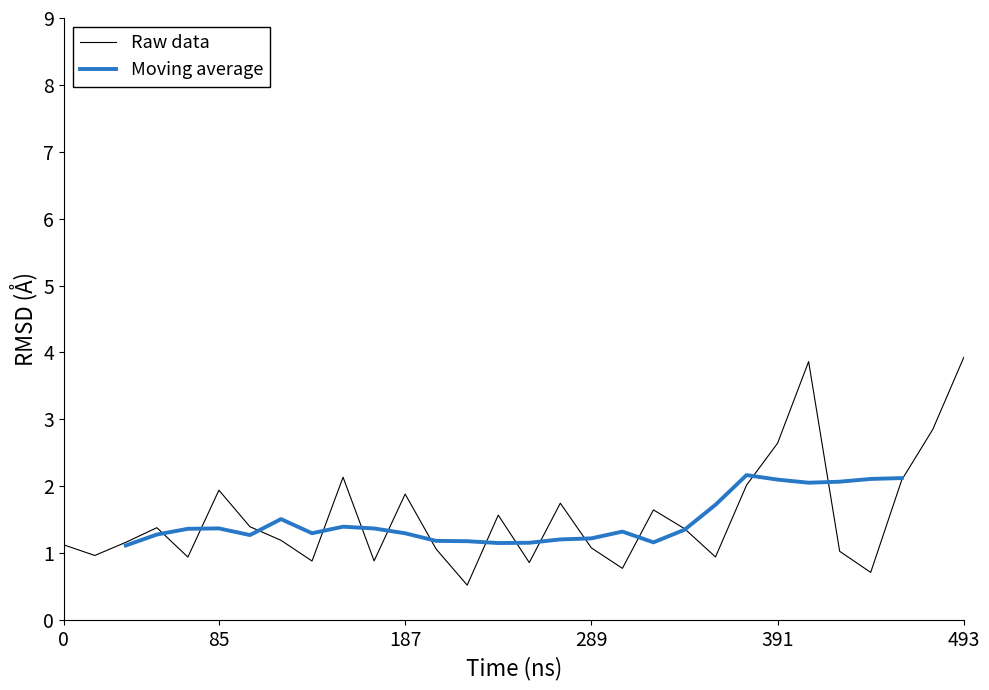

Rank the series by their maximum value, from lowest to highest.

Moving average, Raw data